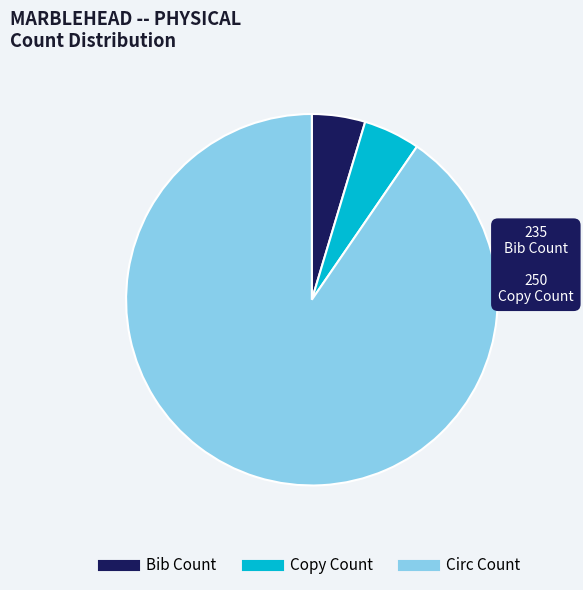

Is the sum of Bib Count and Copy Count greater than half?

No